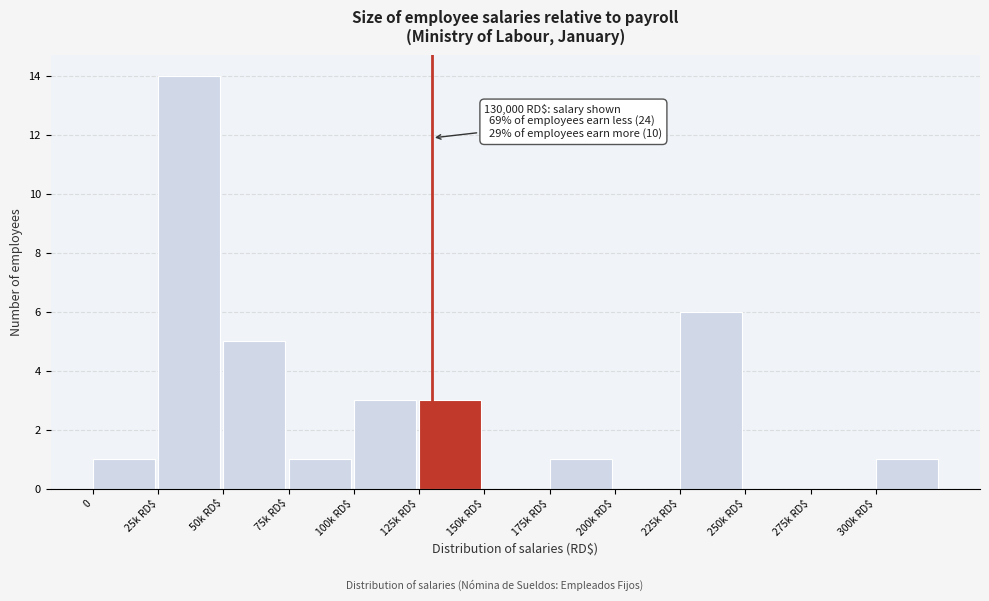

What is the change in value from 0 to 25k RD$?

+13